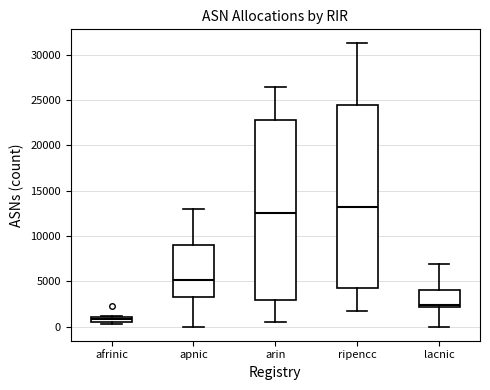

Where does the upper whisker of the box for apnic end on the y-axis? The values are not printed on the chart, so give them approximately, as read against the axis.

13000